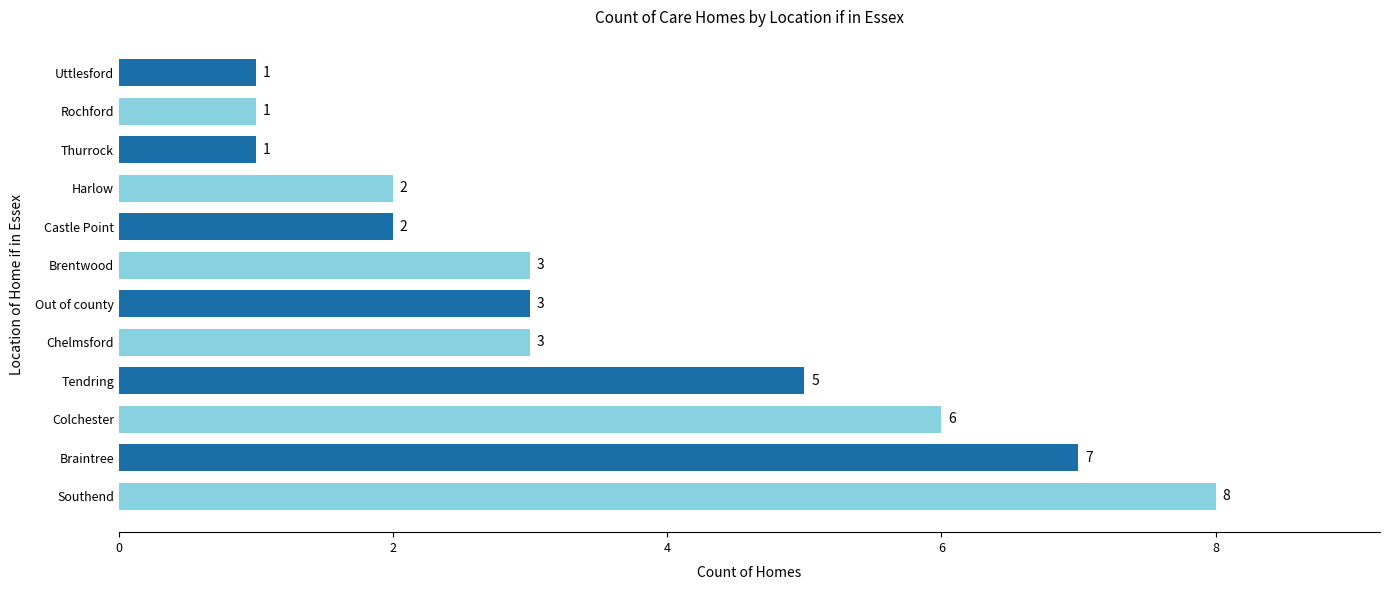

Approximately how many times larger is the value at Southend compared to Thurrock?

8.0